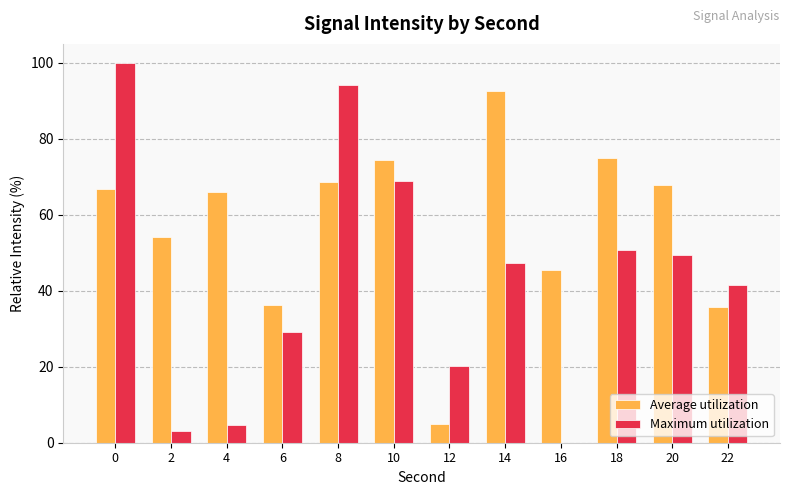

What is the spread (max minus min) of values at 20?

18.5